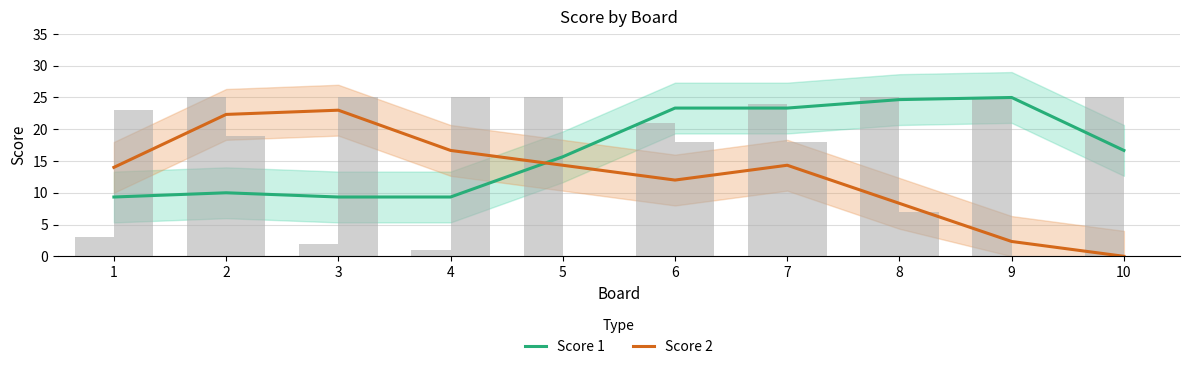

Is it true that Score 2 equals 14.5 at 3?

False